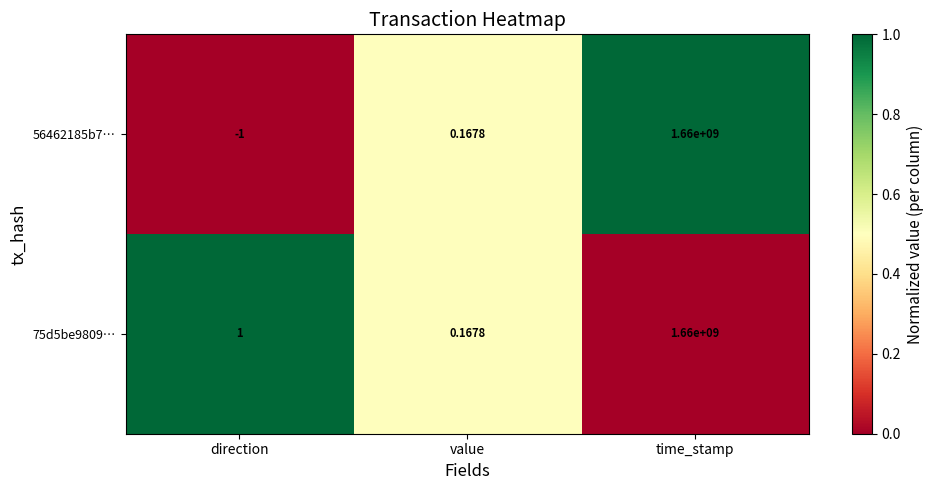

At time_stamp, list the series in order from largest to smallest.

56462185b7…, 75d5be9809…